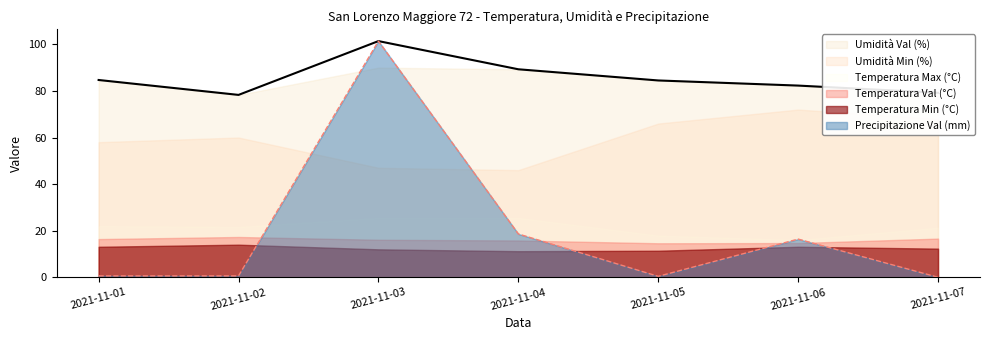

List the labels in order of Precipitazione Val (mm) value, largest first.

2021-11-03, 2021-11-04, 2021-11-06, 2021-11-01, 2021-11-02, 2021-11-05, 2021-11-07